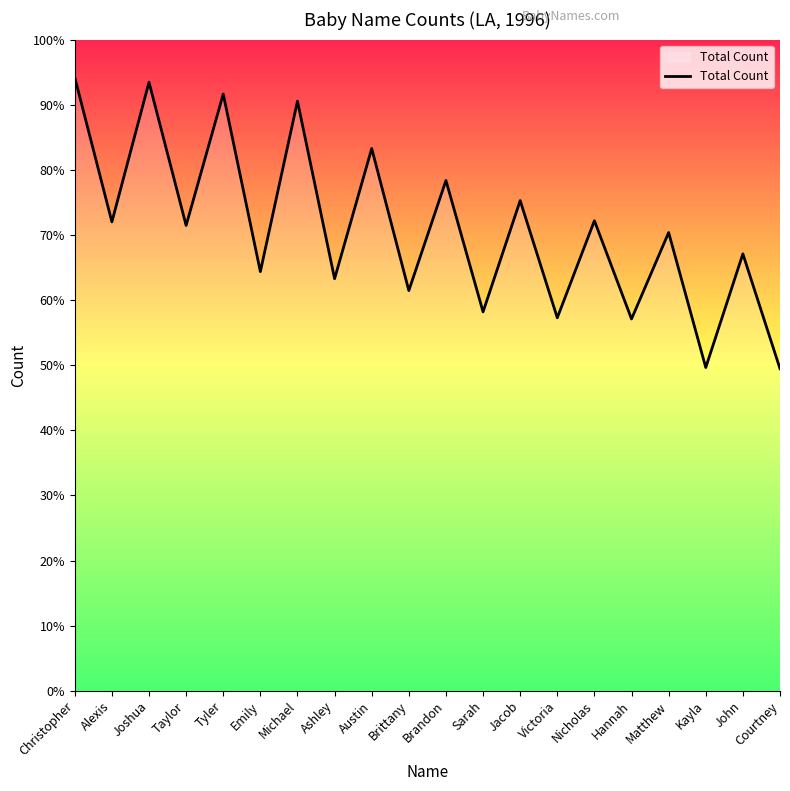

Reading left to right, extract all data points from this chart.

518	396	514	393	504	354	498	348	458	338	431	320	414	315	397	314	387	273	369	272